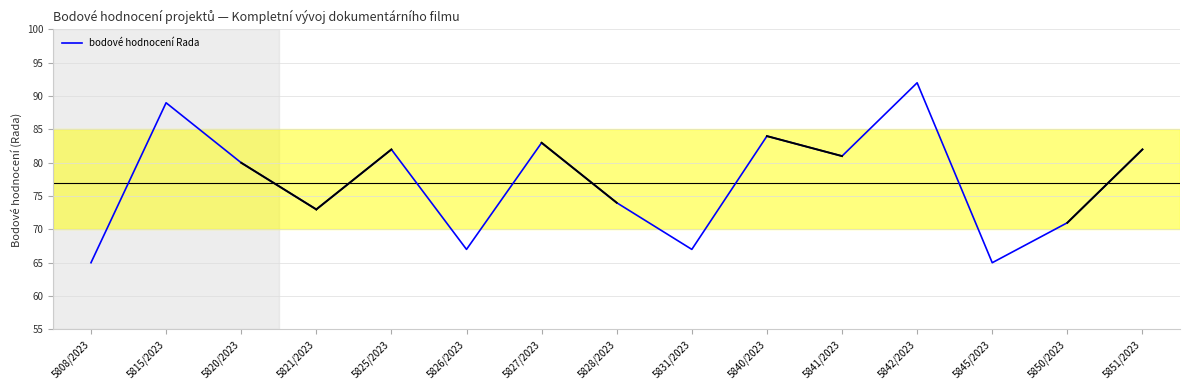

True or false: there are more than 1 points higher than both neighbors.

True